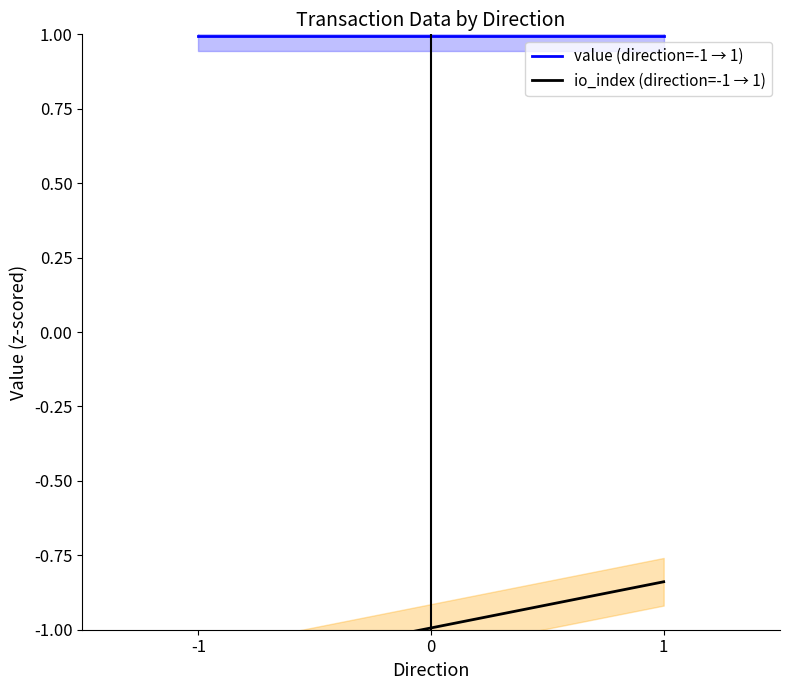

What is the greatest value displayed?

1.0